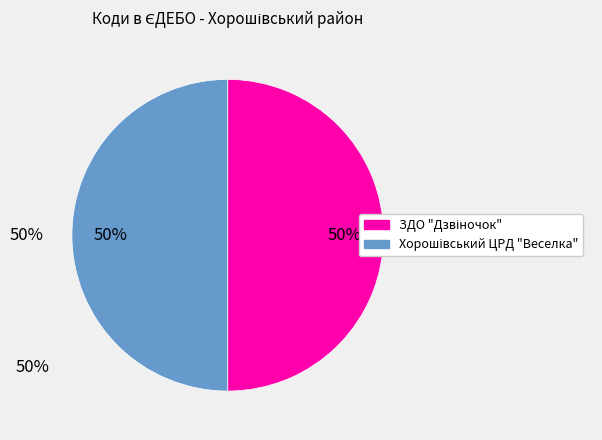

Does Хорошівський ЦРД "Веселка" represent more than half of the total?

No